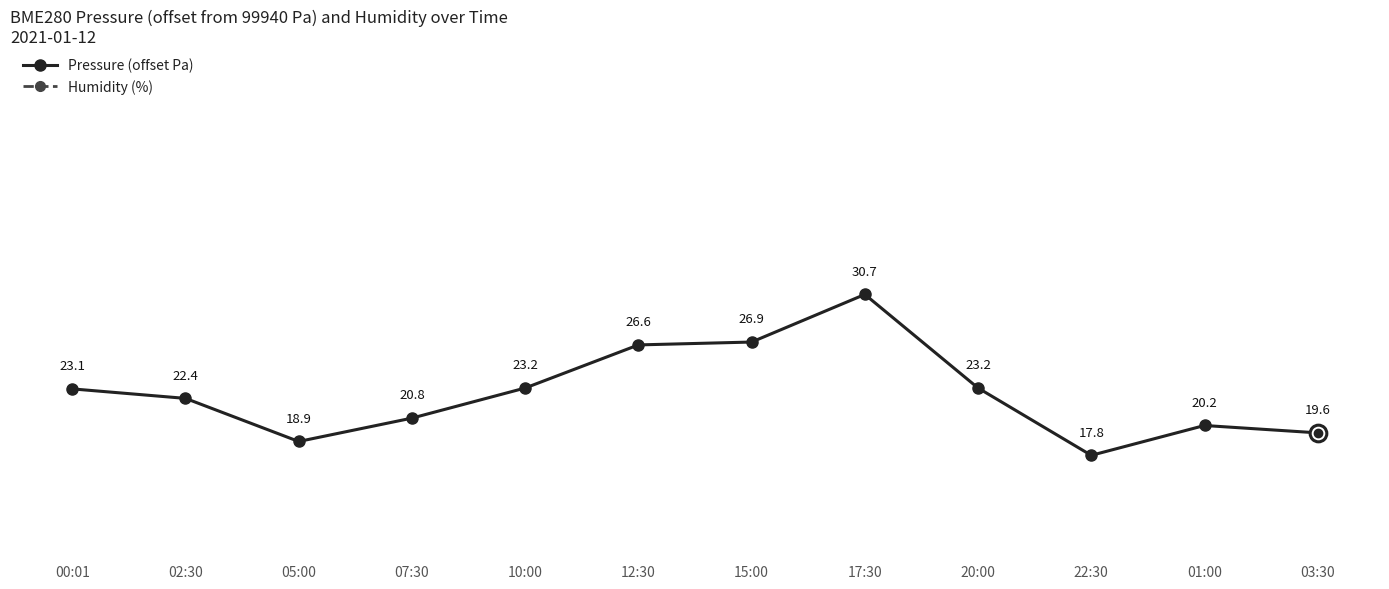

Reading left to right, what are all the values shown in this chart?

BME280_pressure: 00:01=23.1	02:30=22.4	05:00=18.9	07:30=20.8	10:00=23.2	12:30=26.6	15:00=26.9	17:30=30.7	20:00=23.2	22:30=17.8	01:00=20.2	03:30=19.6
BME280_humidity: 00:01=72.6	02:30=72.8	05:00=72.8	07:30=73.0	10:00=73.2	12:30=73.6	15:00=73.7	17:30=73.5	20:00=73.4	22:30=73.2	01:00=73.0	03:30=73.2